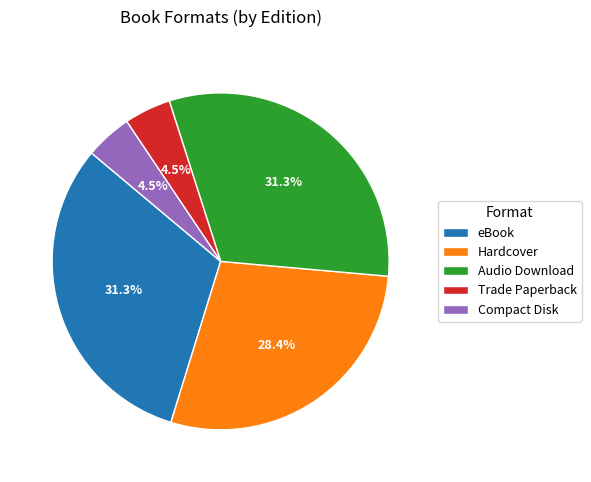

To the nearest percent, what is the difference between the largest and smallest slice percentages?

27%